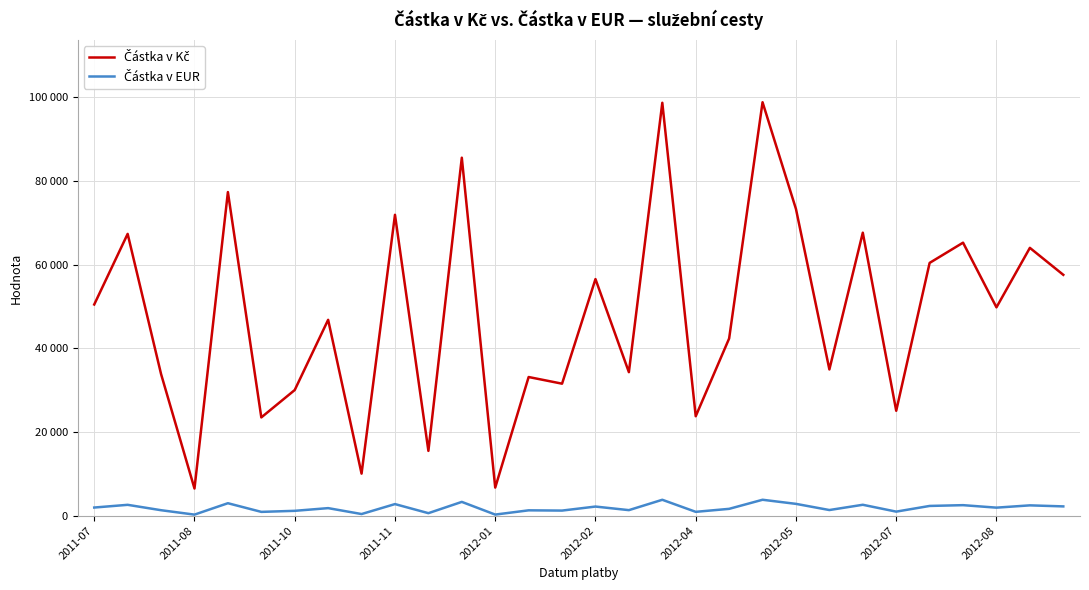

Does the chart display data point markers on the line(s)?

No